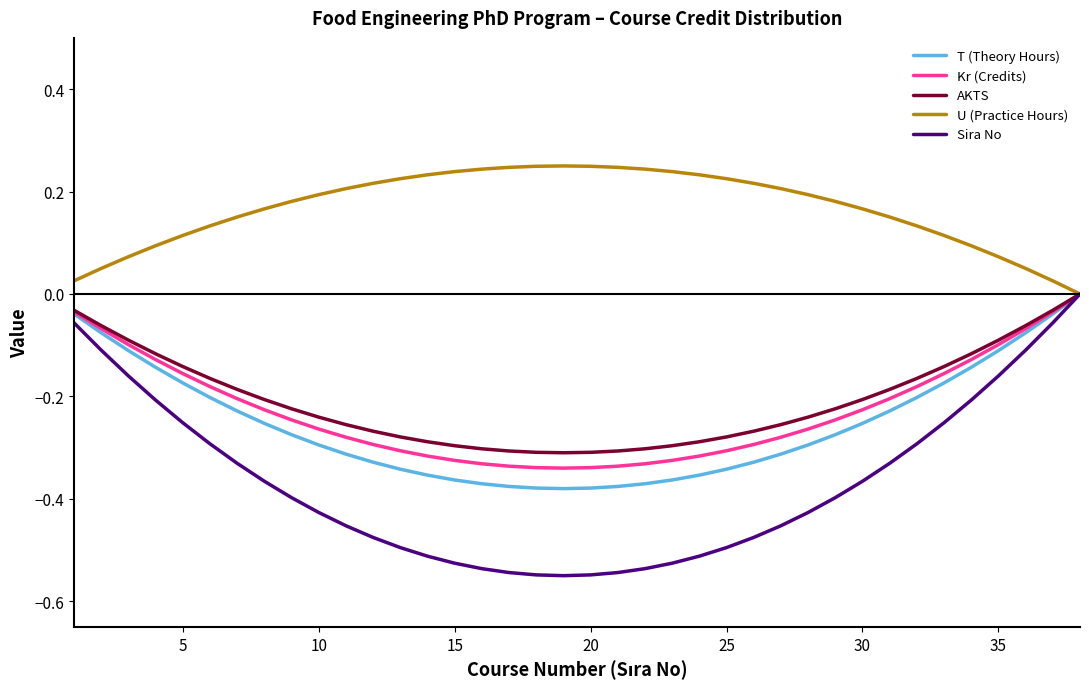

At how many categories does at least one series exceed 0?

38